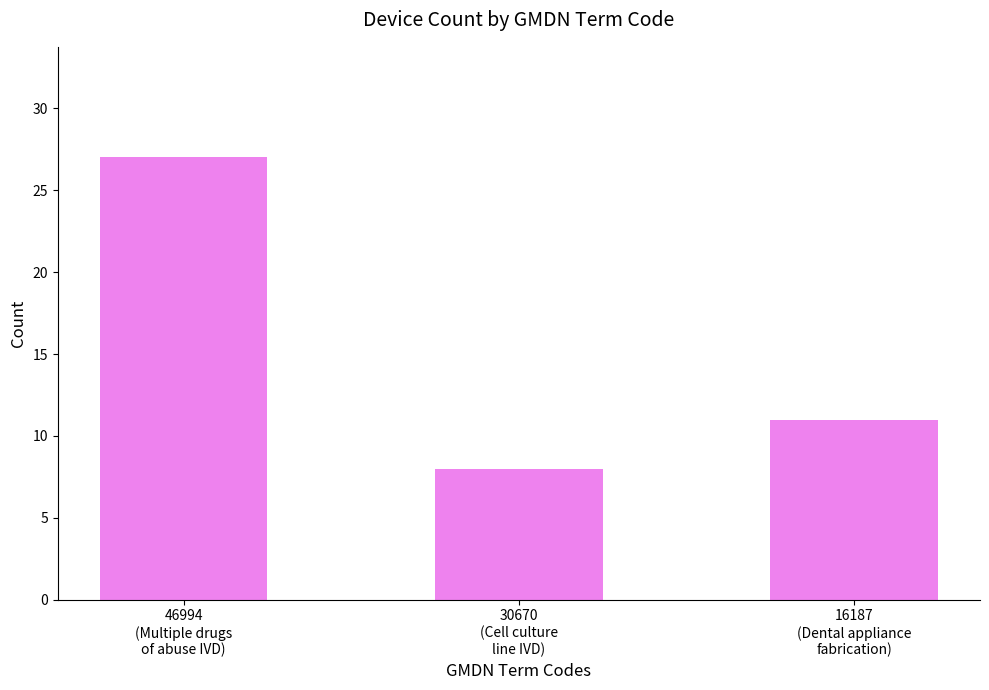

What is the ratio of the value at 46994
(Multiple drugs
of abuse IVD) to the value at 30670
(Cell culture
line IVD)?

3.4